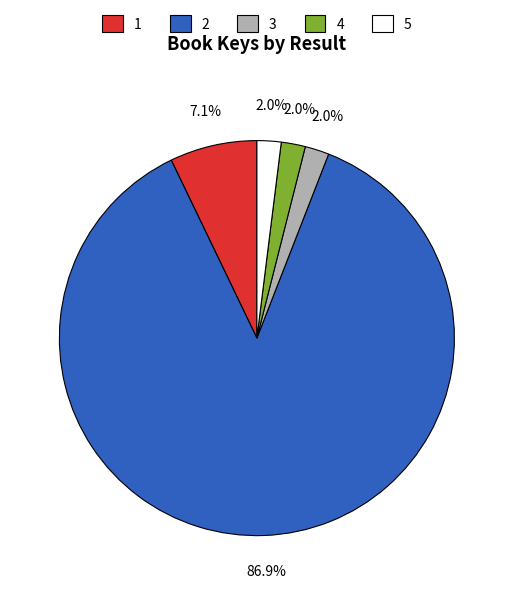

Approximately how many times larger is the value at 2 compared to 1?

12.2